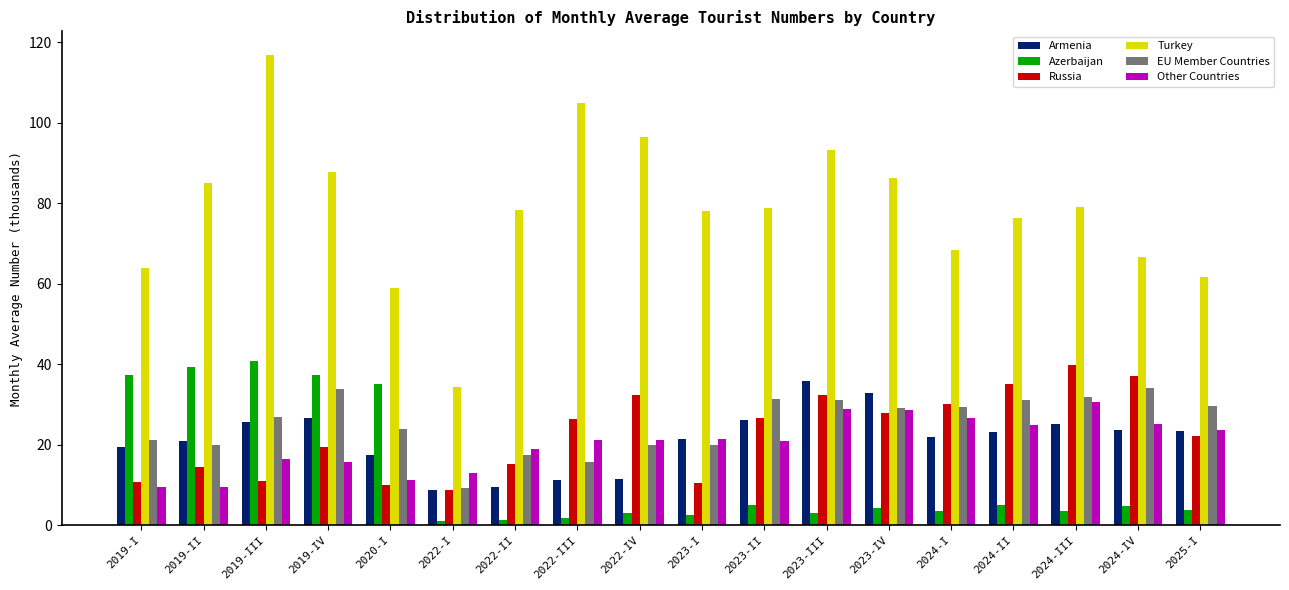

At which label does EU Member Countries reach its minimum?

2022-I